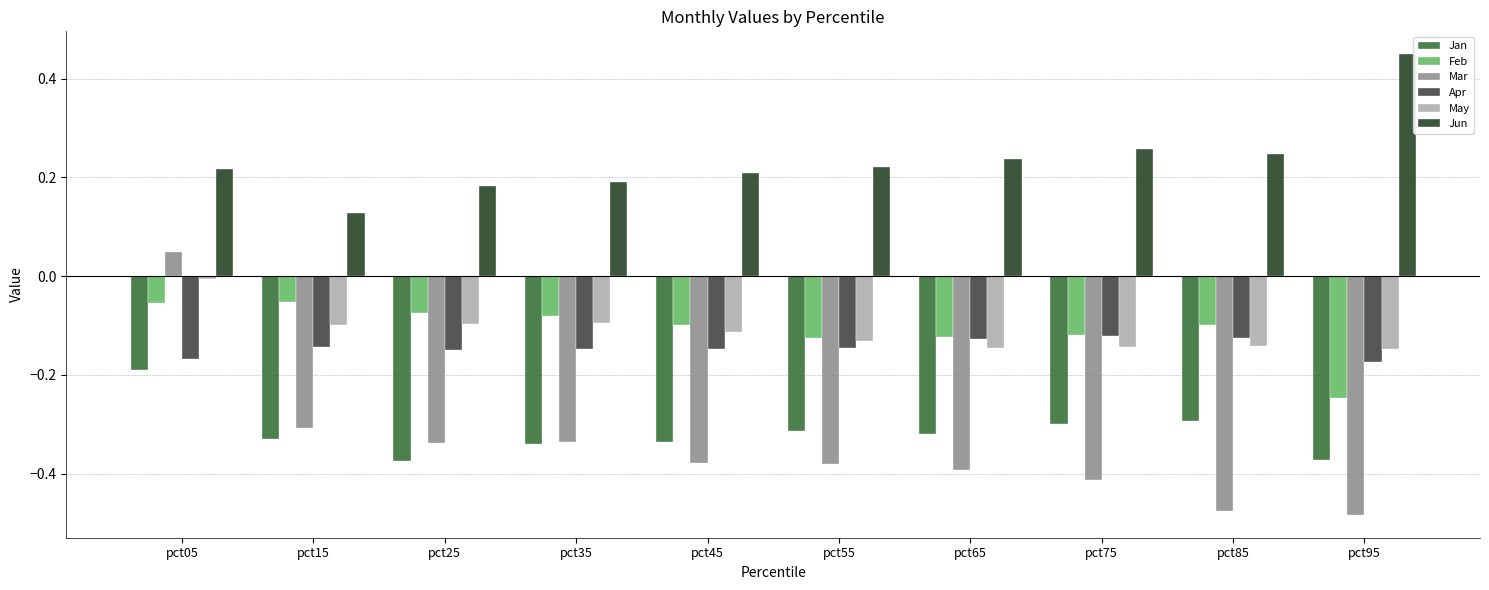

Rank the series by their maximum value, from lowest to highest.

Jan, Apr, Feb, May, Mar, Jun